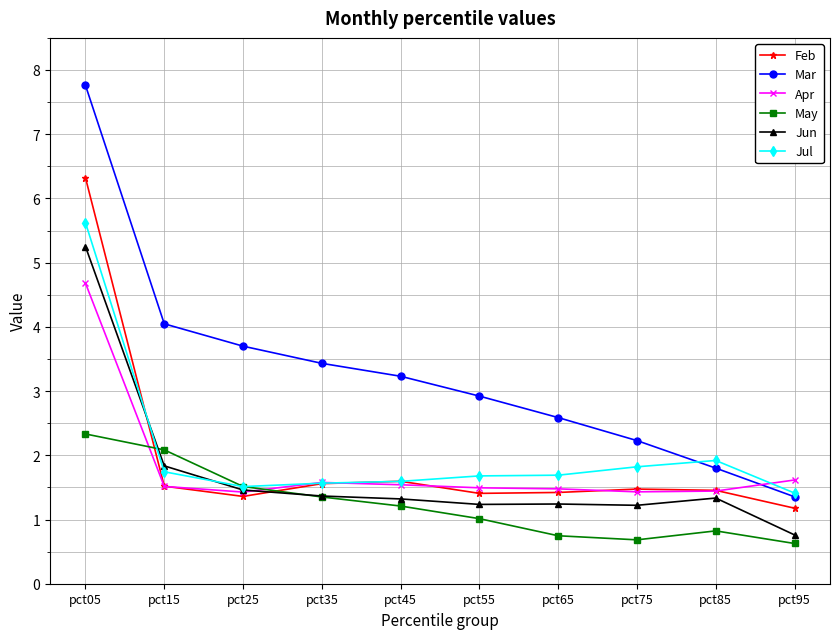

Is it true that May equals 0.4 at pct75?

False